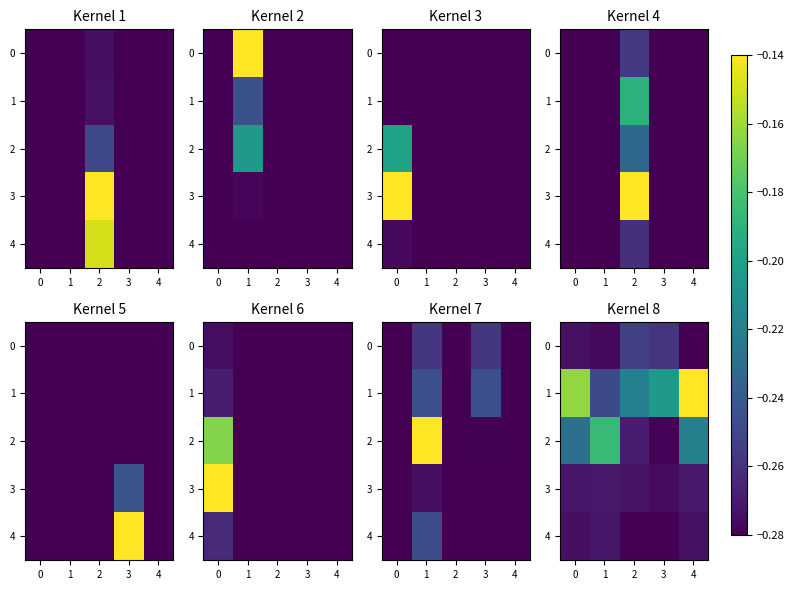

At which category is the sum across all series the highest?

4